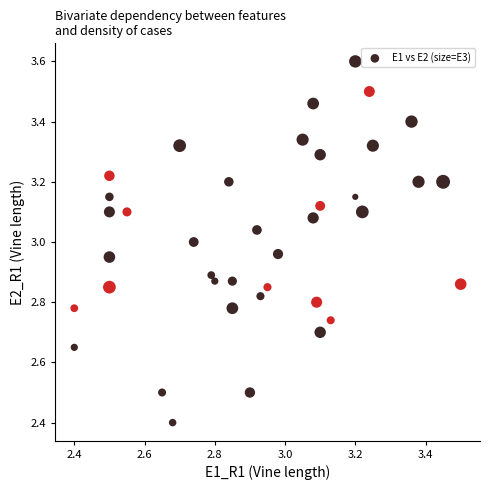

What is the range of X values (max minus min)?

1.1